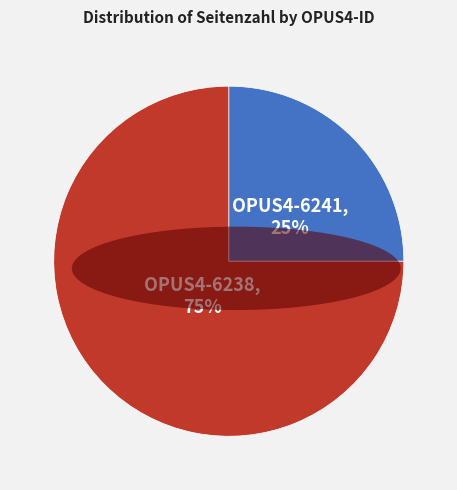

To the nearest percent, what is the difference between the largest and smallest slice percentages?

50%